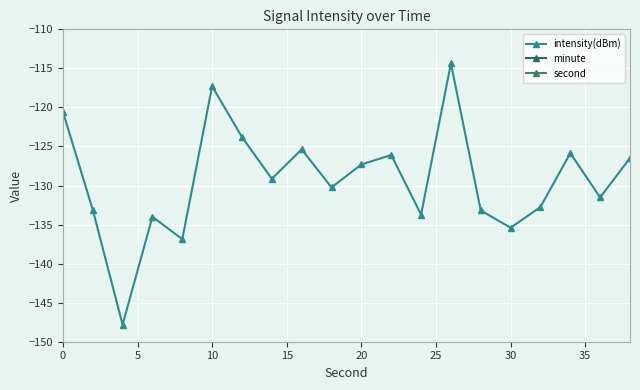

What is the lowest value of the intensity(dBm) series?

-147.8